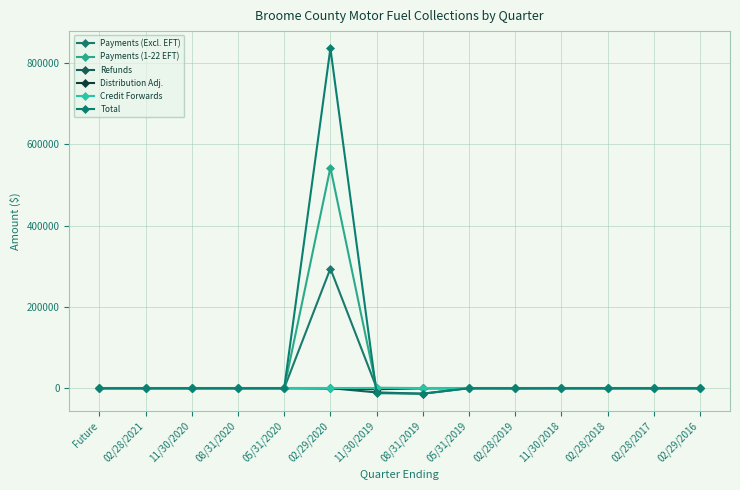

What is the label of the 9th point from the left?

05/31/2019